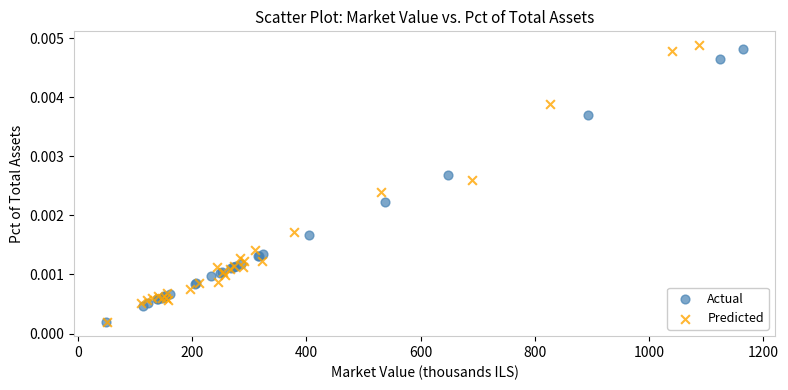

Which series has the widest spread of Y values?

Predicted